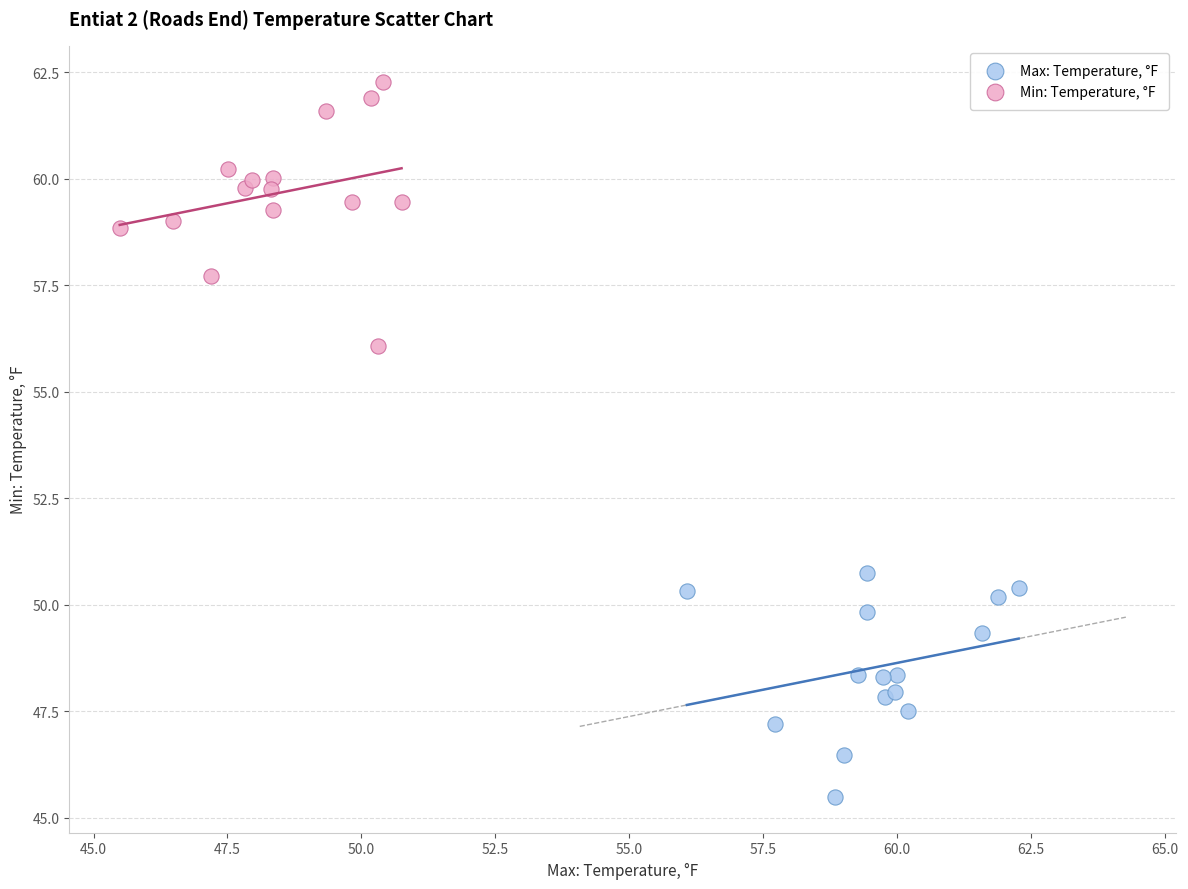

What are all the series names shown in the legend?

Max: Temperature, °F, Min: Temperature, °F